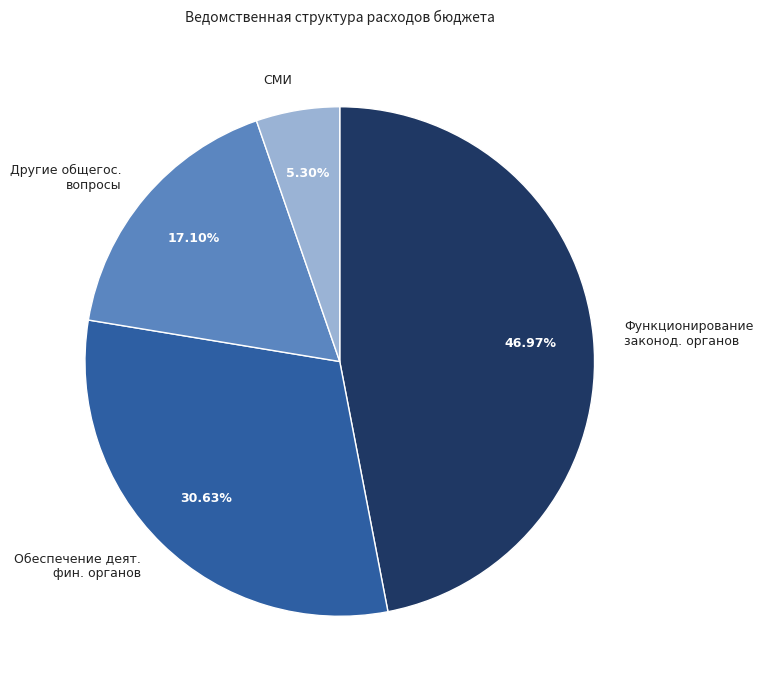

How many slices are in this pie chart?

4